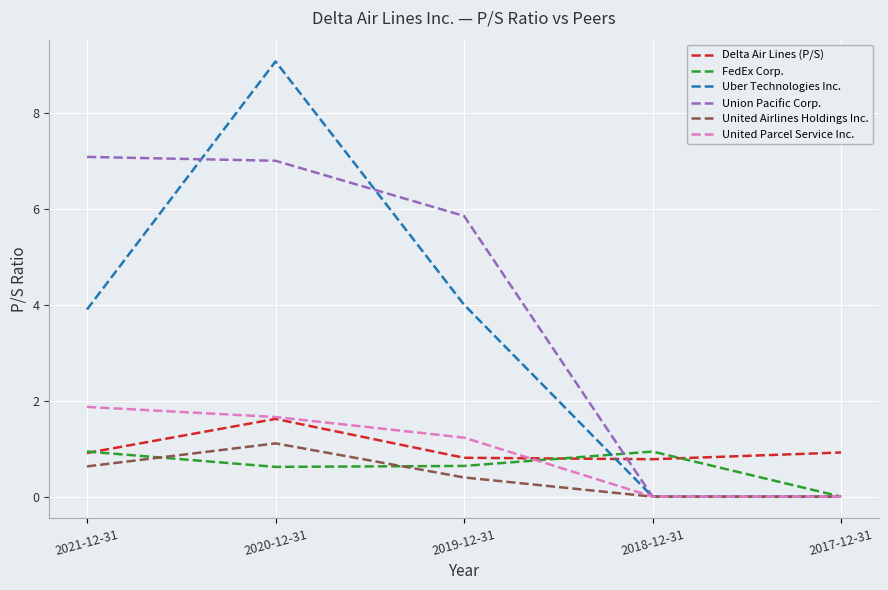

The value of Uber Technologies Inc. at 2017-12-31 is -6.3. True or false?

False